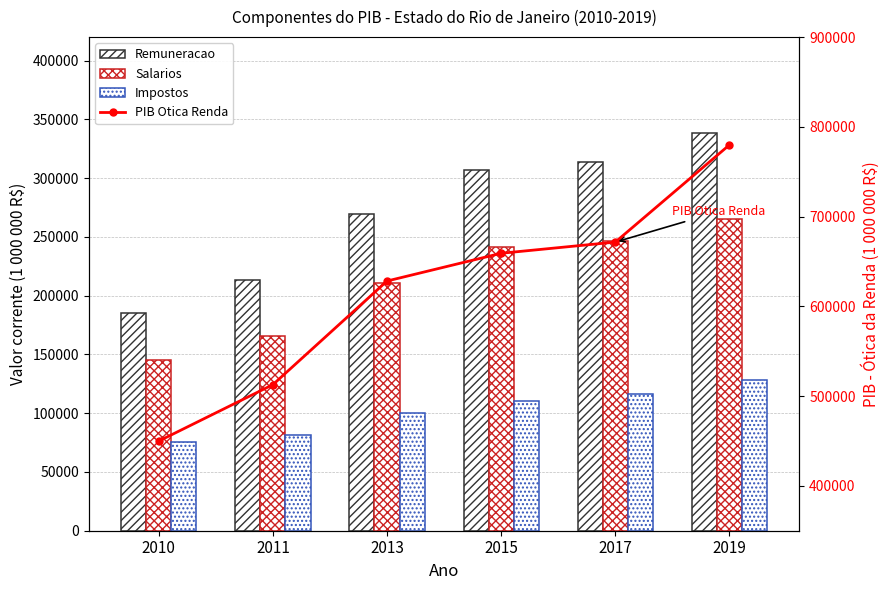

What are all the series names shown in the legend?

Remuneracao, Salarios, Impostos, PIB Otica Renda